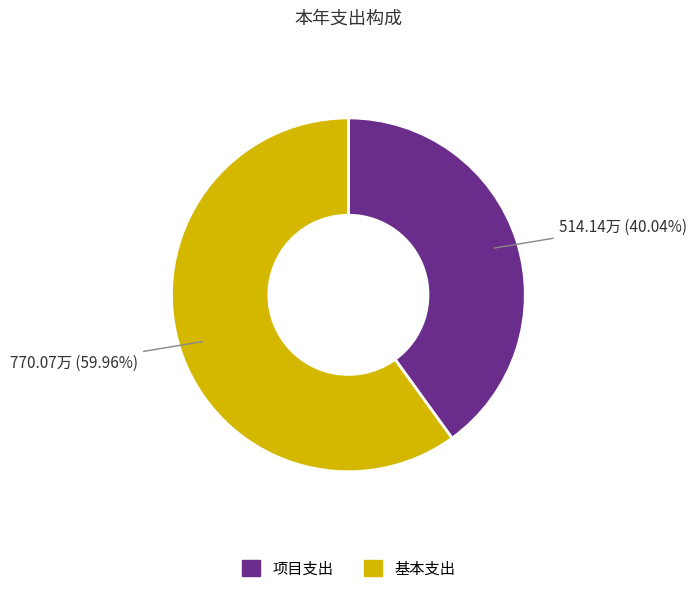

Is there any slice that represents more than half of the pie?

Yes